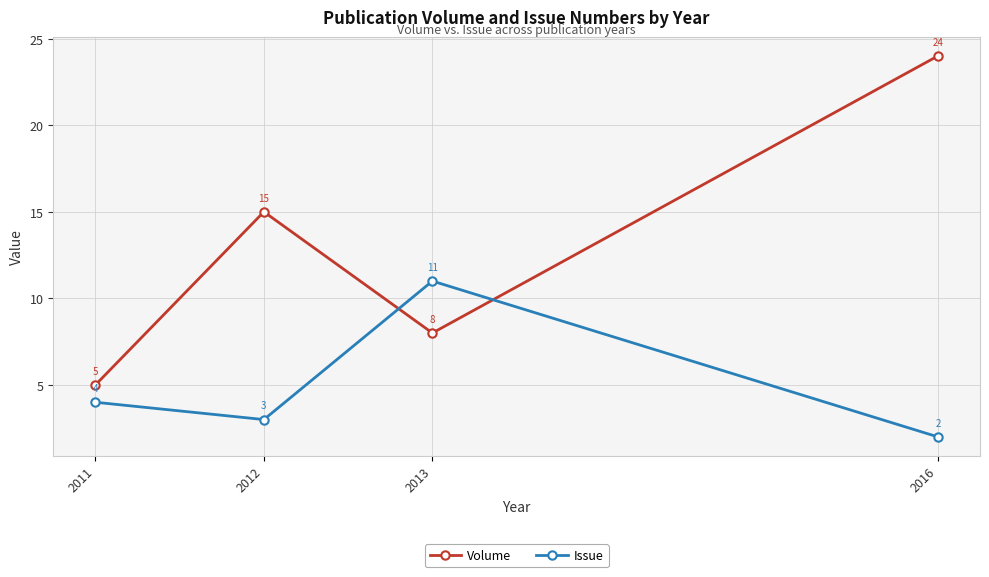

True or false: Volume has a value of 8 at 2013.

True